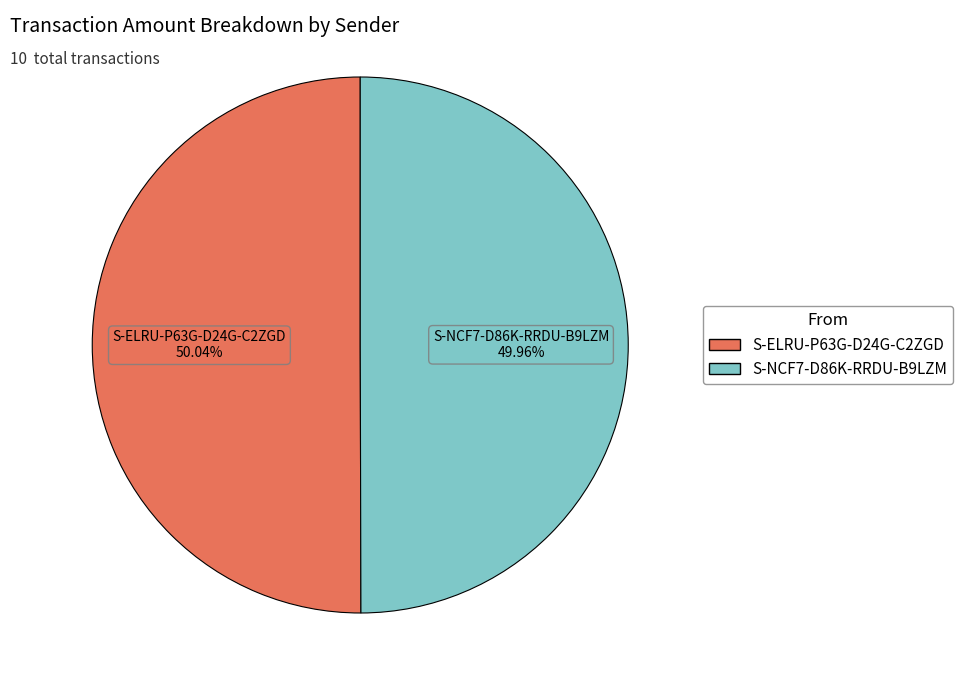

Does any single category account for the majority?

Yes